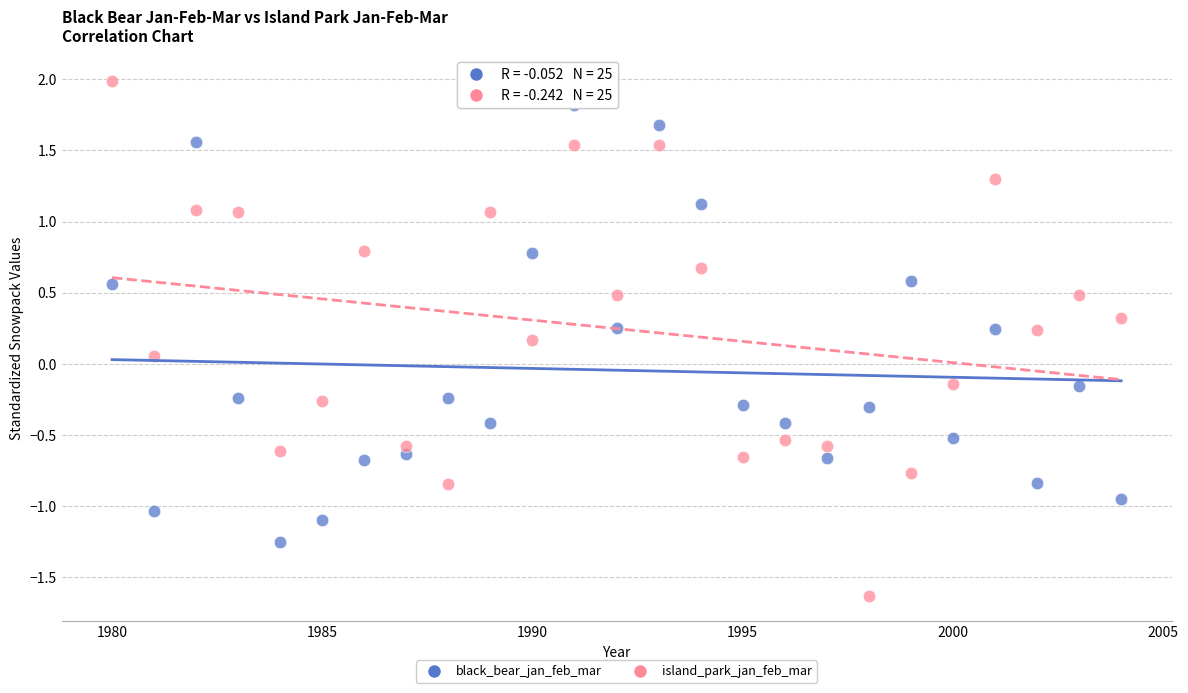

Which series has the widest spread of Y values?

island_park_jan_feb_mar